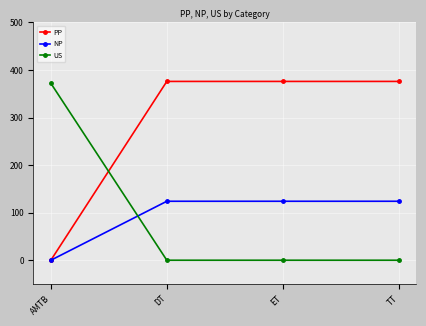

Rank the series at DT from highest to lowest value.

PP, NP, US